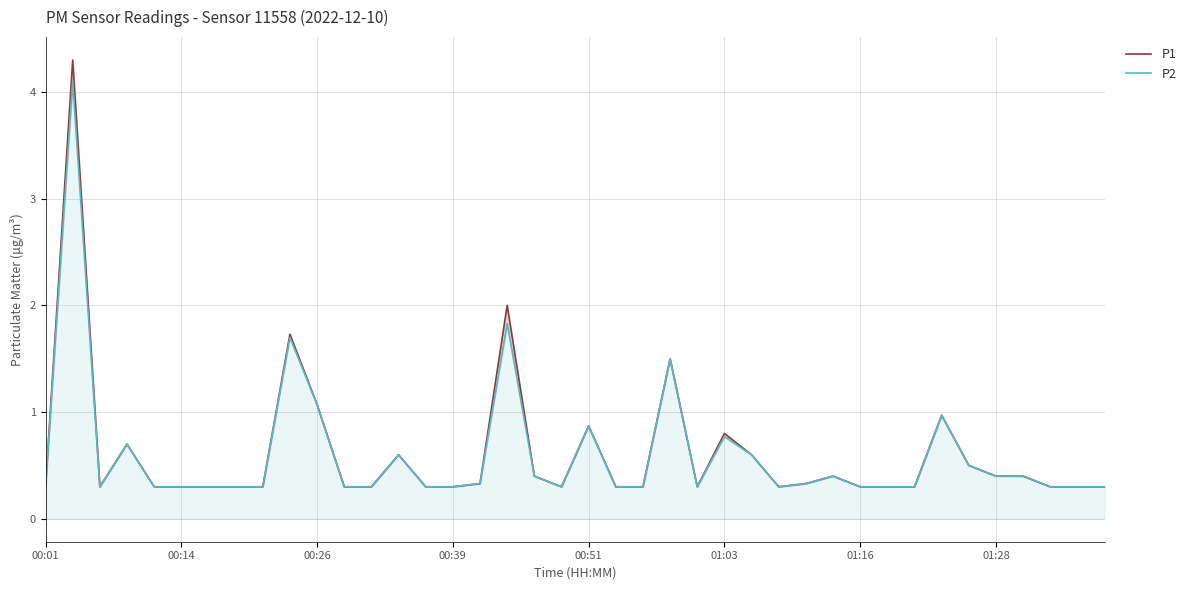

True or false: P2 has more than 2 points higher than both neighbors.

True